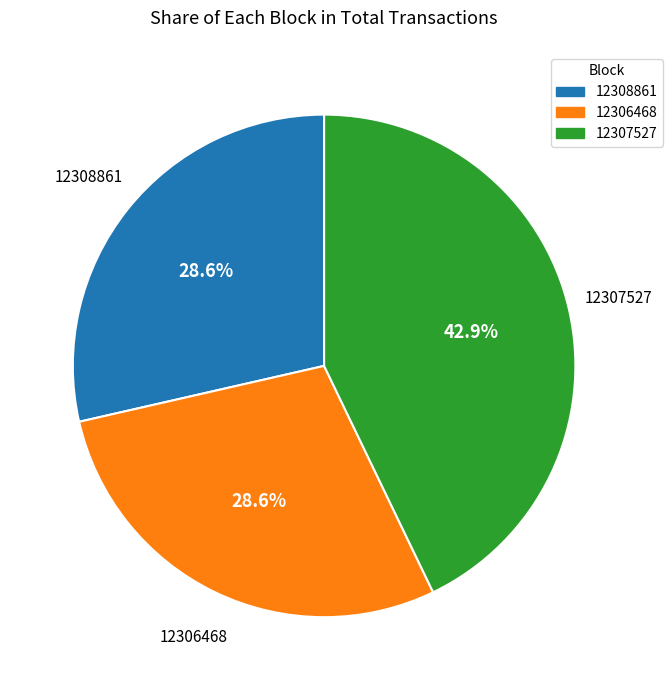

What is the largest slice in the pie chart?

12307527